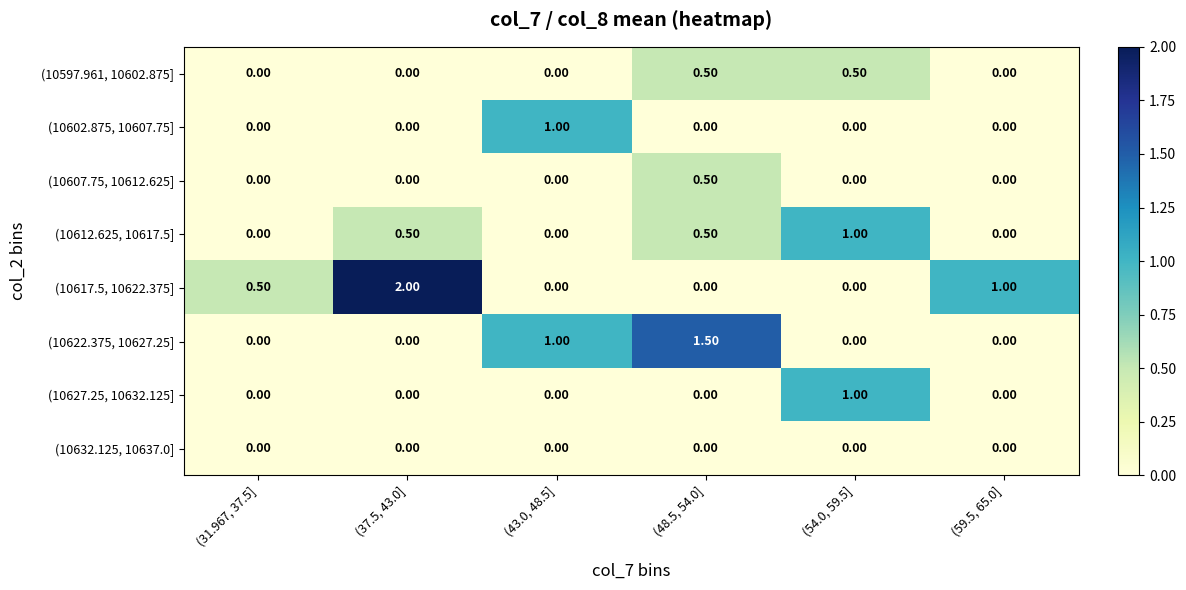

What is the average value of the (10617.5, 10622.375] series?

0.6